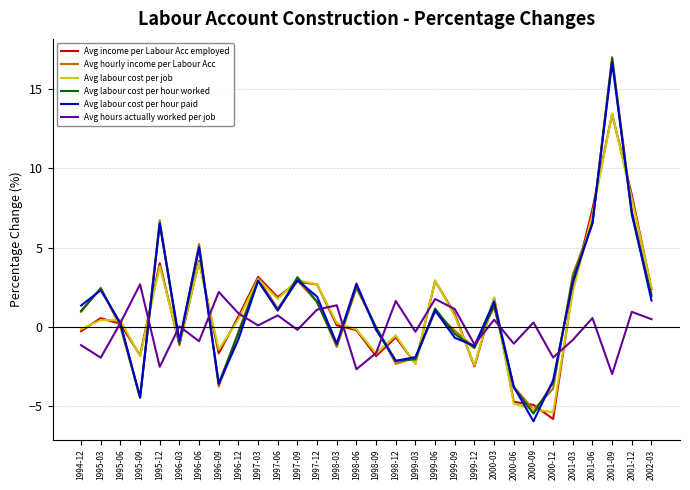

How many intersections are there between Avg hourly income per Labour Acc and Avg hours actually worked per job?

12